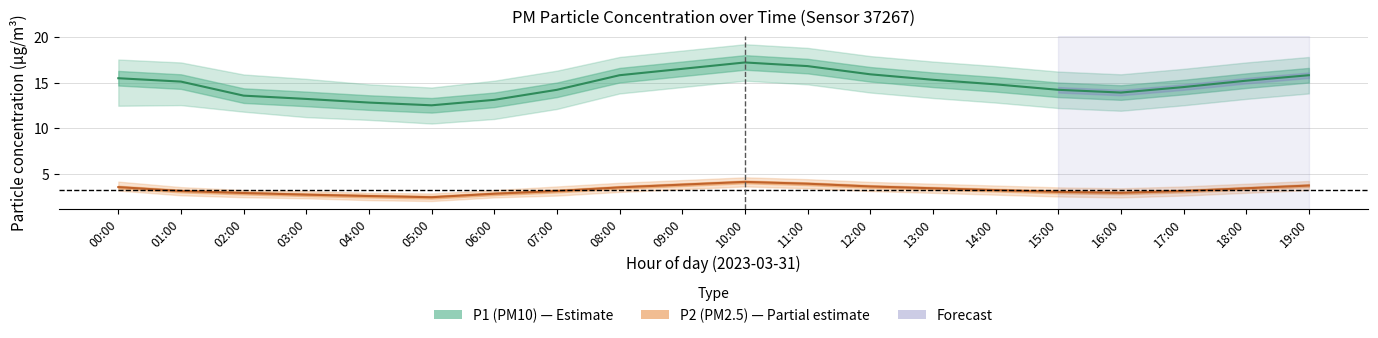

What is the average value of the P2 (PM2.5) series?

3.2